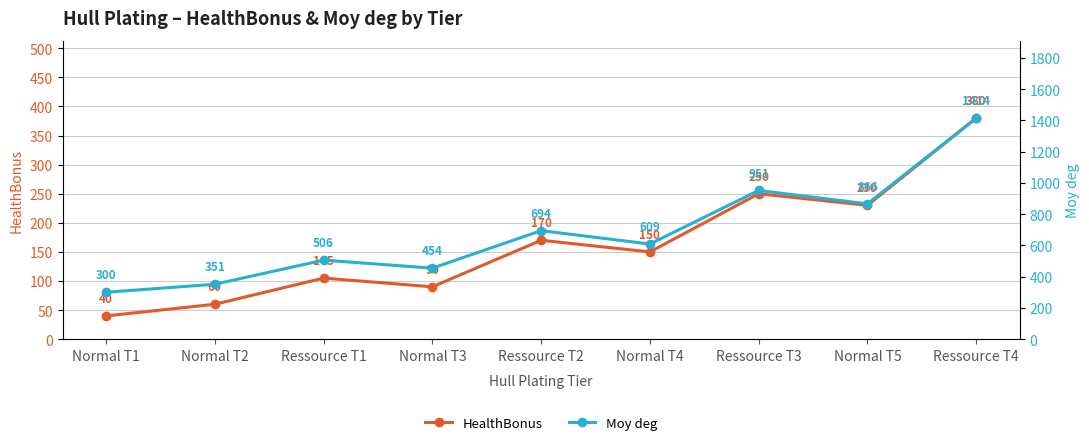

What is the maximum value shown in the chart?

1414.3